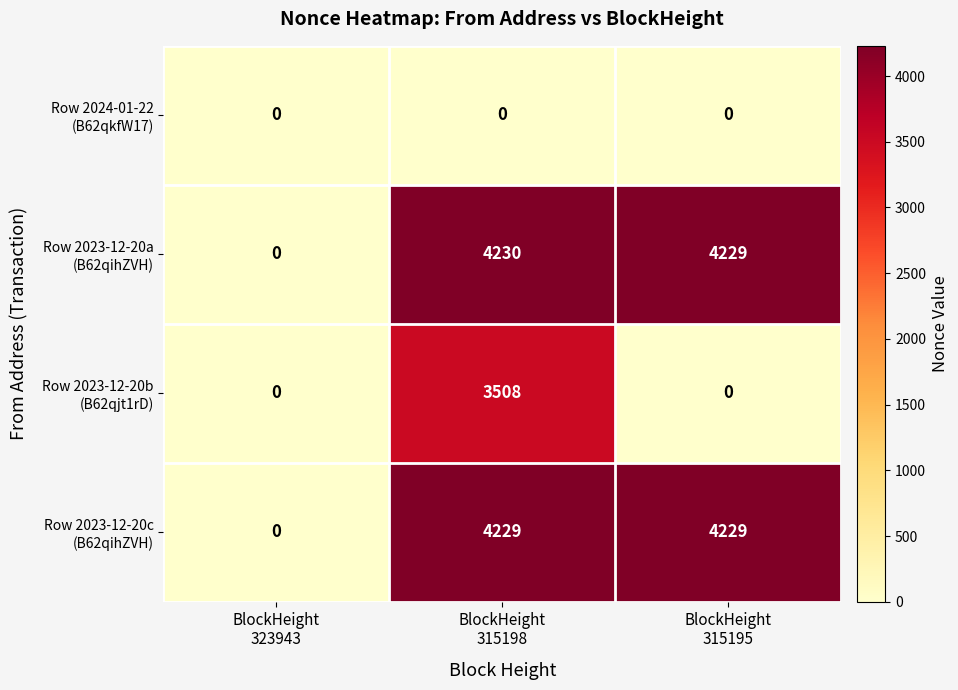

At how many categories does at least one series exceed 1298?

2